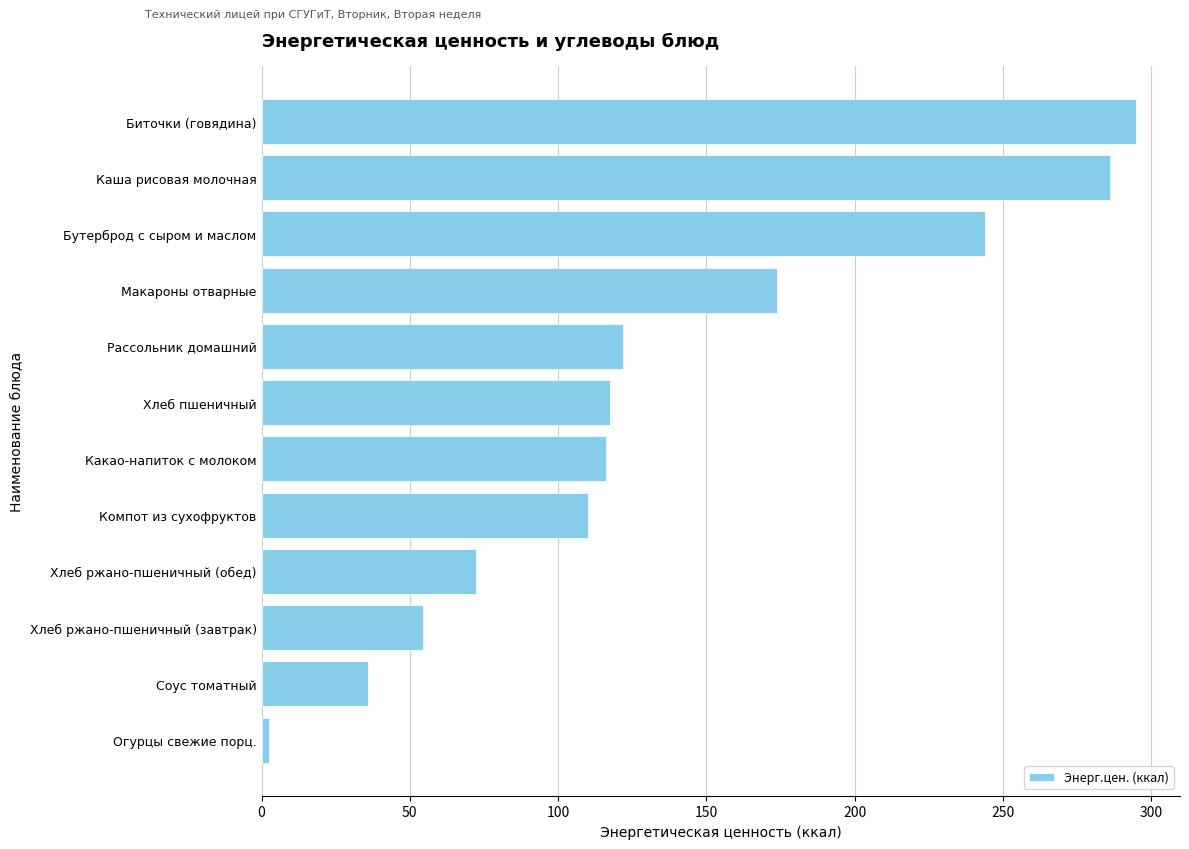

What is the smallest value displayed?

2.6